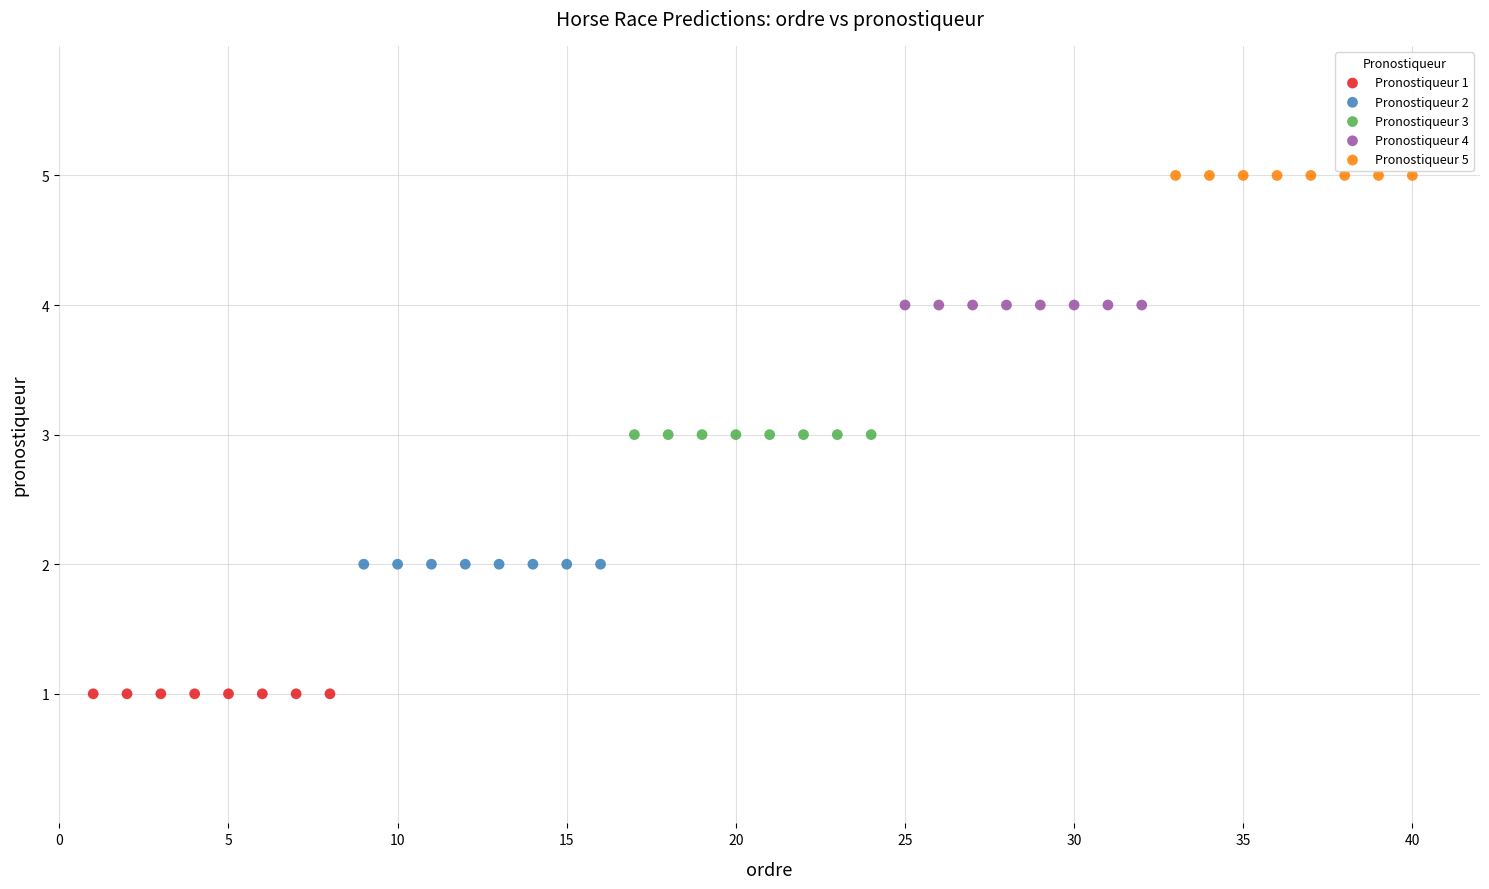

What are all the series names shown in the legend?

Pronostiqueur 1, Pronostiqueur 2, Pronostiqueur 3, Pronostiqueur 4, Pronostiqueur 5